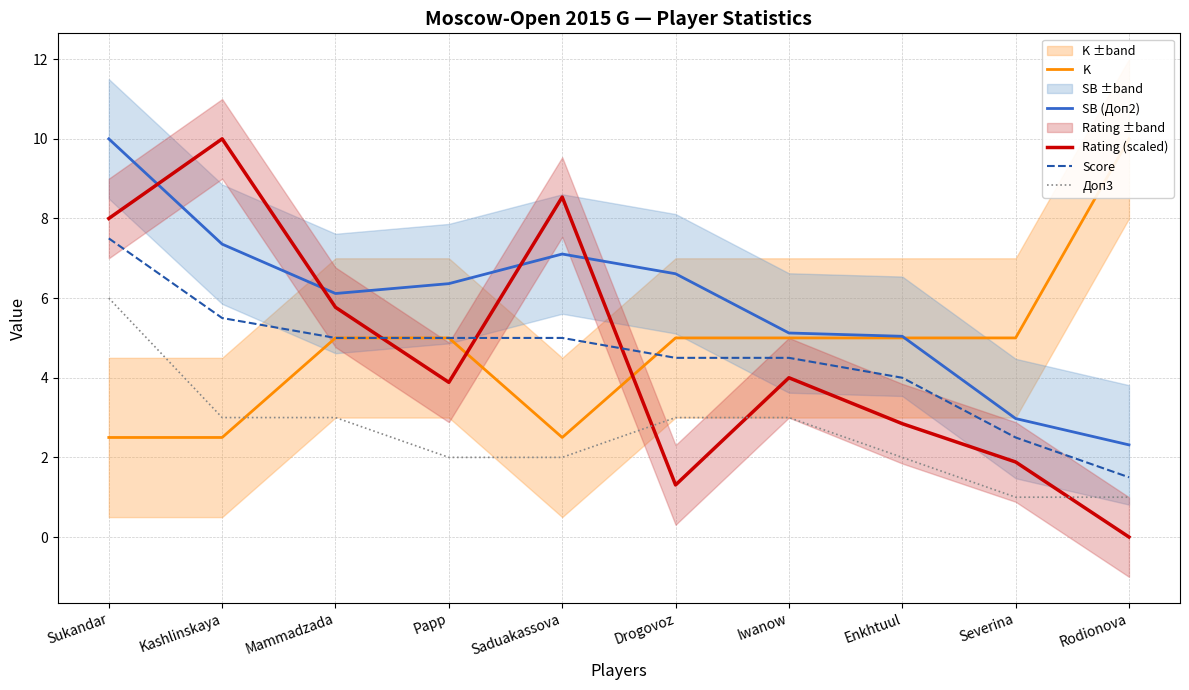

What is the difference between the second highest and minimum values in the K series?

2.5